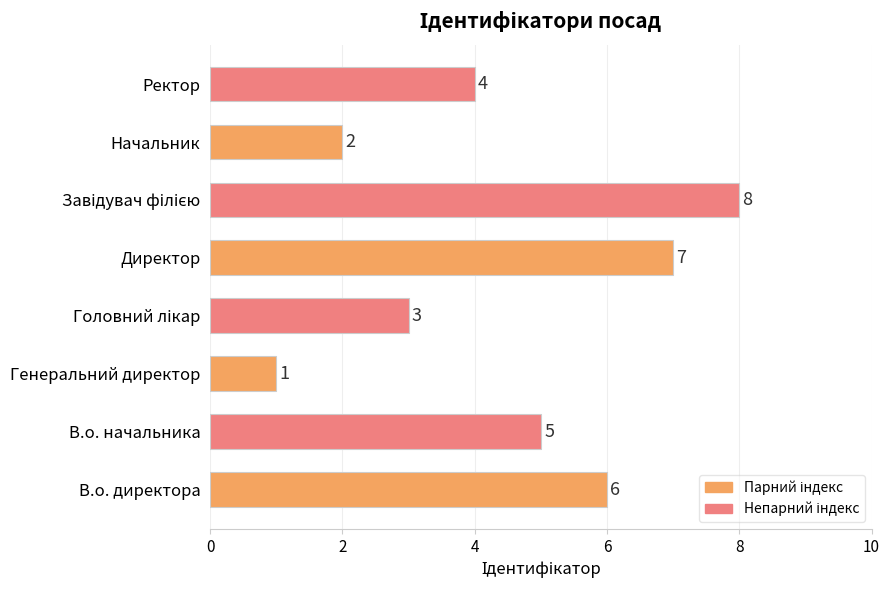

How many values are between 3 and 7?

5